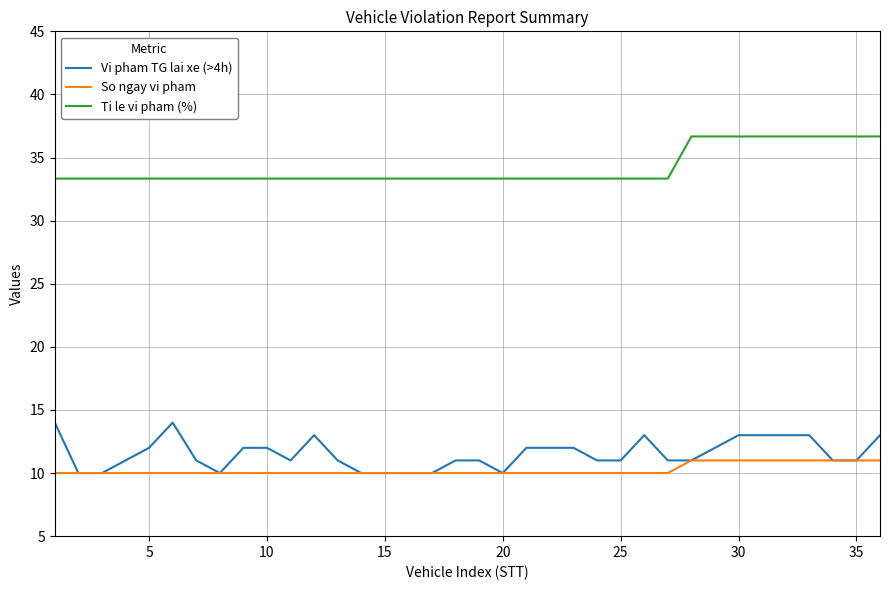

What is the difference between the second highest and second lowest values in the Vi pham TG lai xe (>4h) series?

4.0